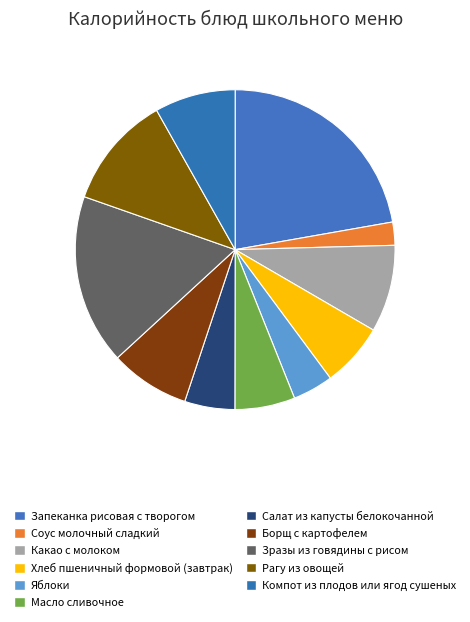

What percentage is the Масло сливочное slice, to the nearest percent?

6%